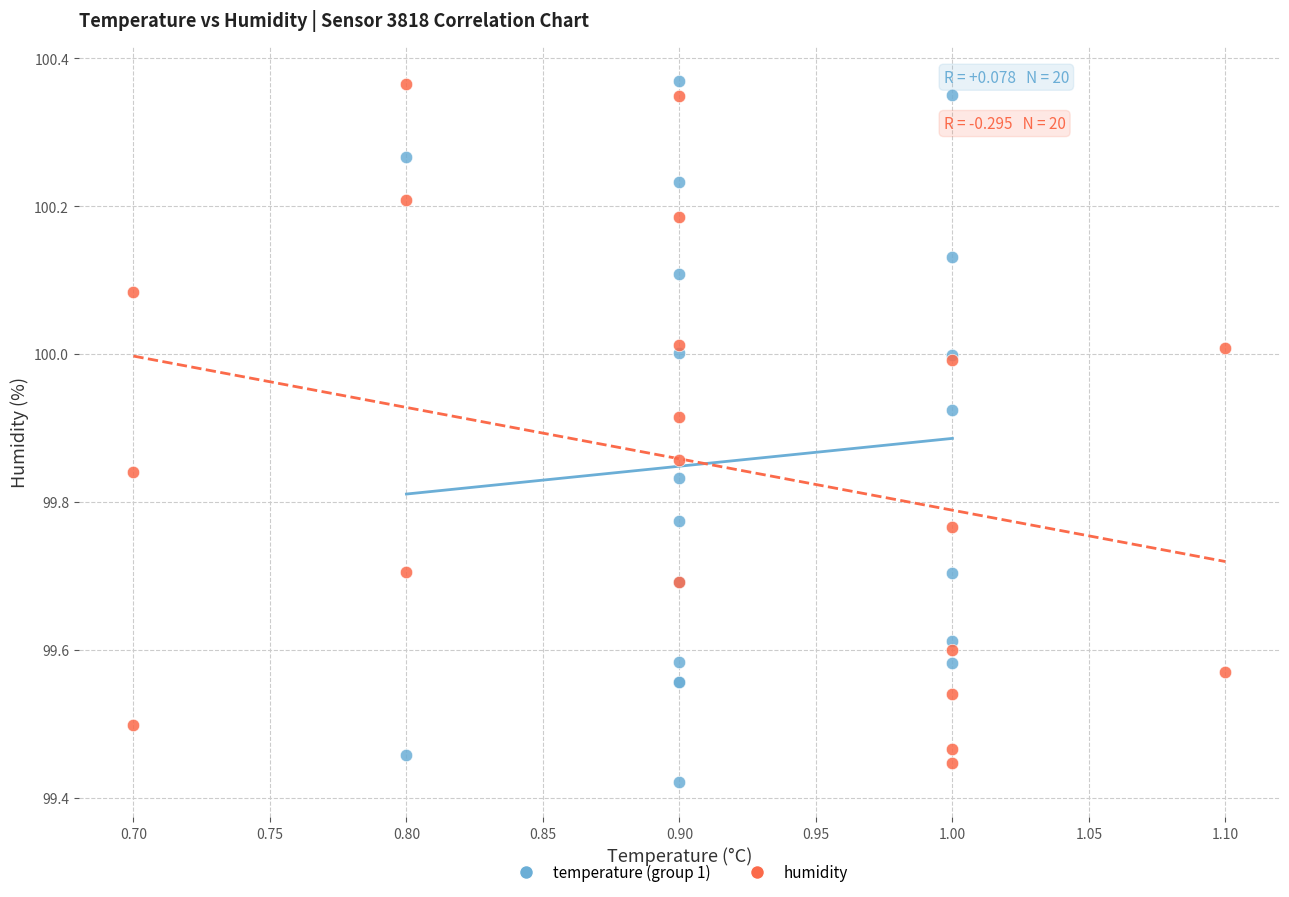

Which series contains the lowest Y value?

temperature (group 1)